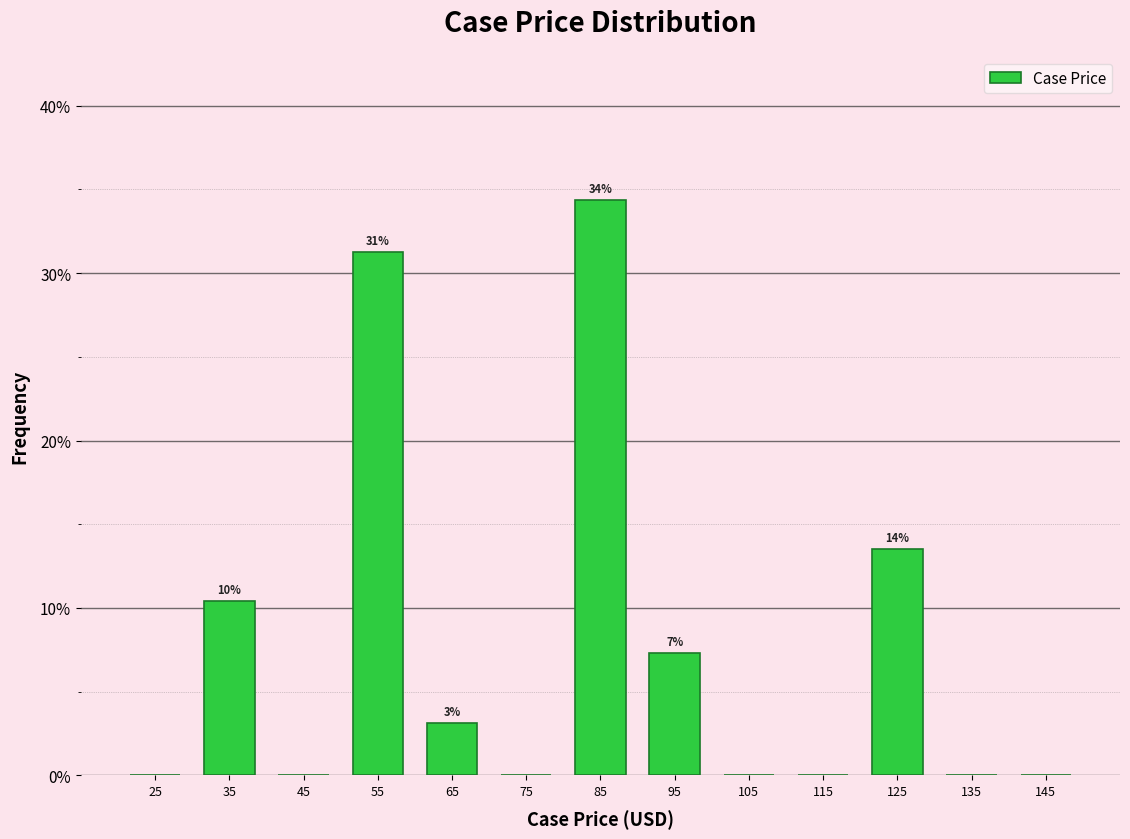

Which range on the x-axis has the tallest bar?

80 to 90